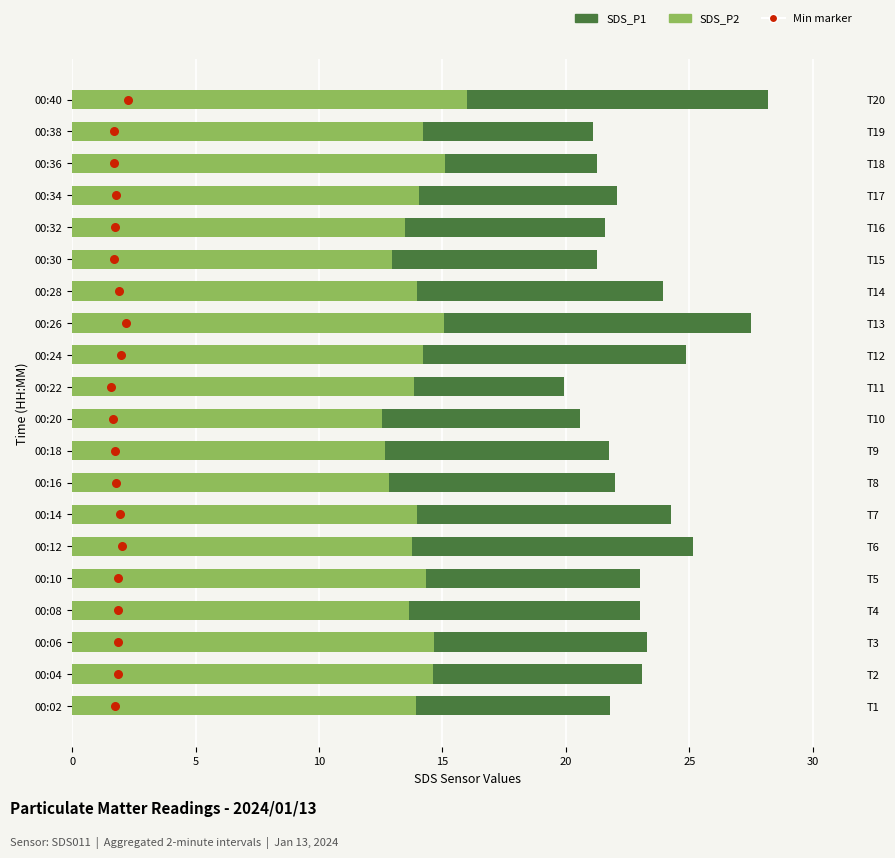

Which series contains the highest Y value?

SDS_P1